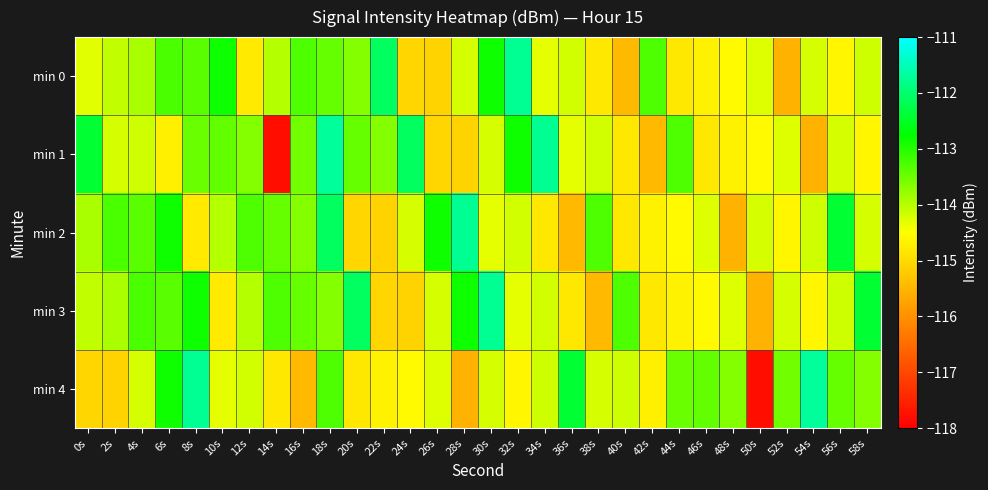

At which category is the sum across all series the highest?

18s